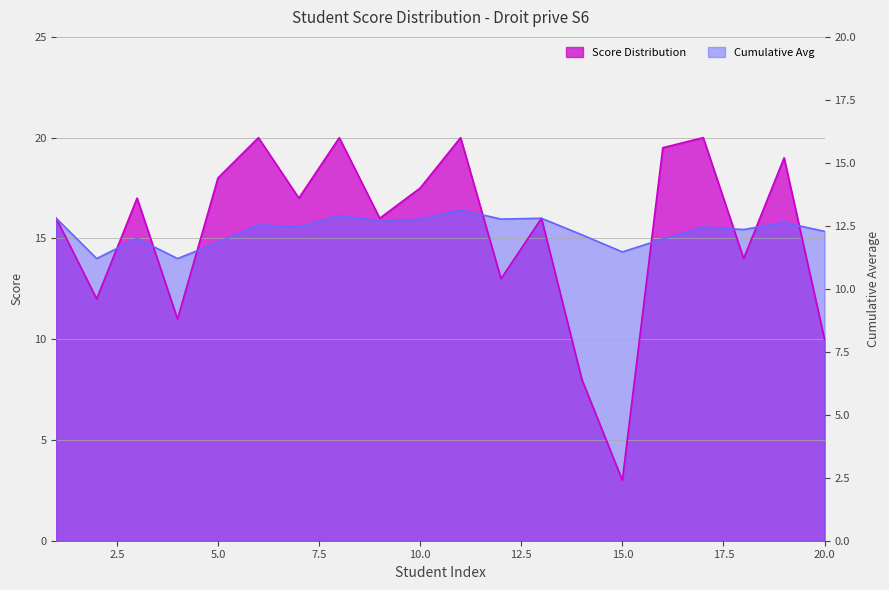

What is the sum of all Cumulative Avg values?

308.0